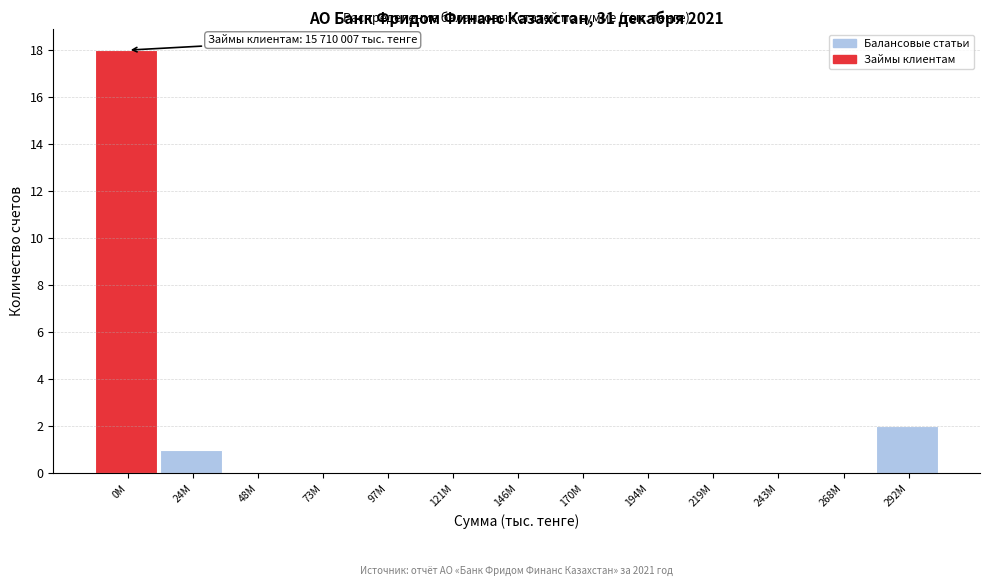

Reading right to left, list all the values displayed in this chart.

292M=2	268M=0	243M=0	219M=0	194M=0	170M=0	146M=0	121M=0	97M=0	73M=0	48M=0	24M=1	0M=18